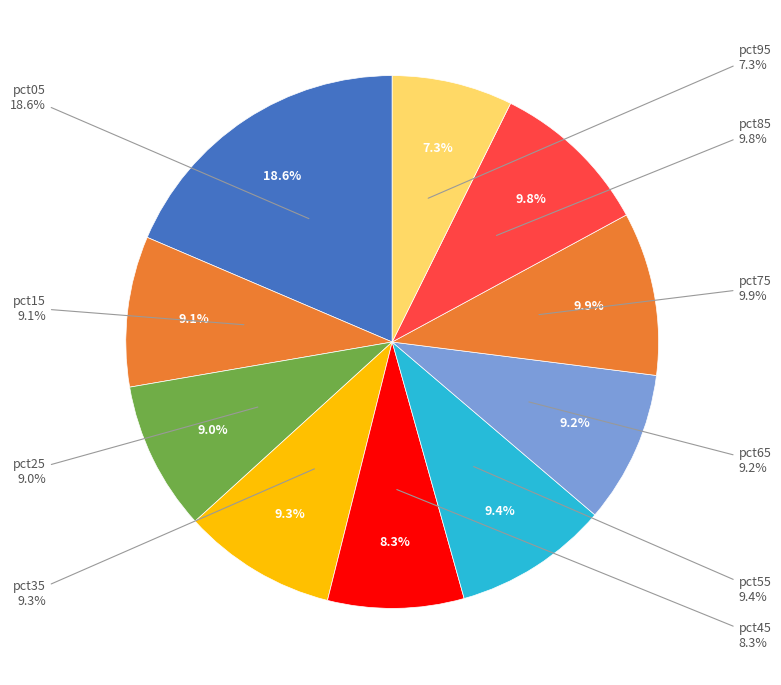

To the nearest percent, what portion does pct85 represent?

10%